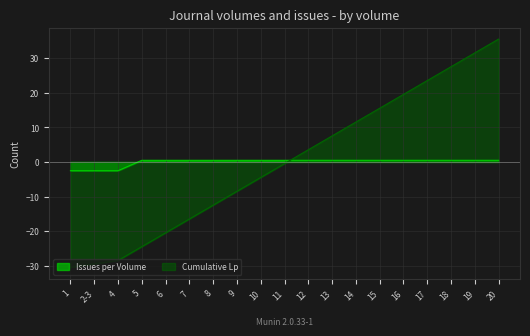

Reading left to right, transcribe all the data shown in this chart.

Issues per Volume: 1=-2.5	2-3=-2.5	4=-2.5	5=0.5	6=0.5	7=0.5	8=0.5	9=0.5	10=0.5	11=0.5	12=0.5	13=0.5	14=0.5	15=0.5	16=0.5	17=0.5	18=0.5	19=0.5	20=0.5
Cumulative Lp: 1=-30.5	2-3=-29.5	4=-28.5	5=-24.5	6=-20.5	7=-16.5	8=-12.5	9=-8.5	10=-4.5	11=-0.5	12=3.5	13=7.5	14=11.5	15=15.5	16=19.5	17=23.5	18=27.5	19=31.5	20=35.5